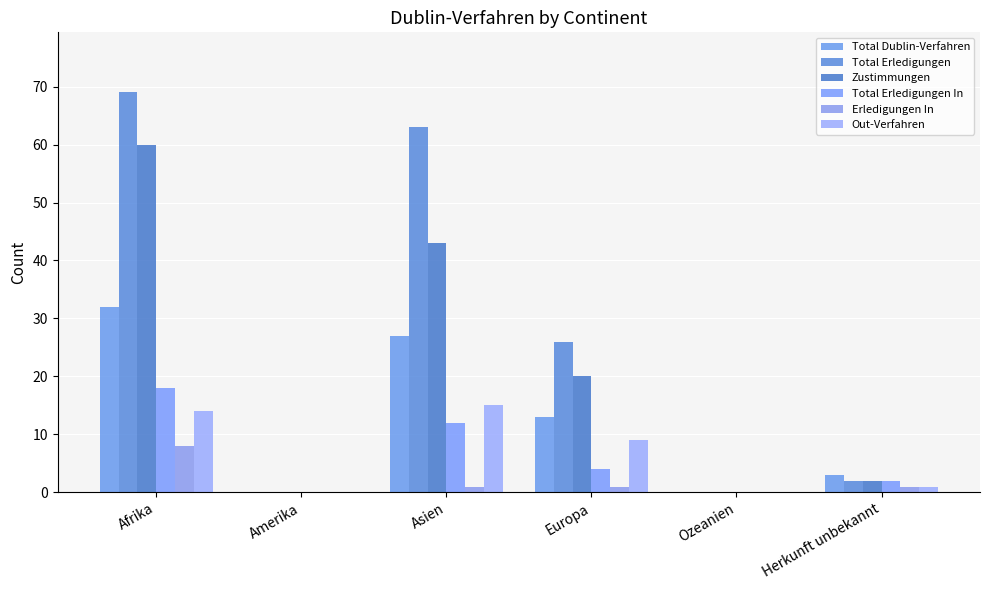

Which series has the largest range (max minus min)?

Total Erledigungen